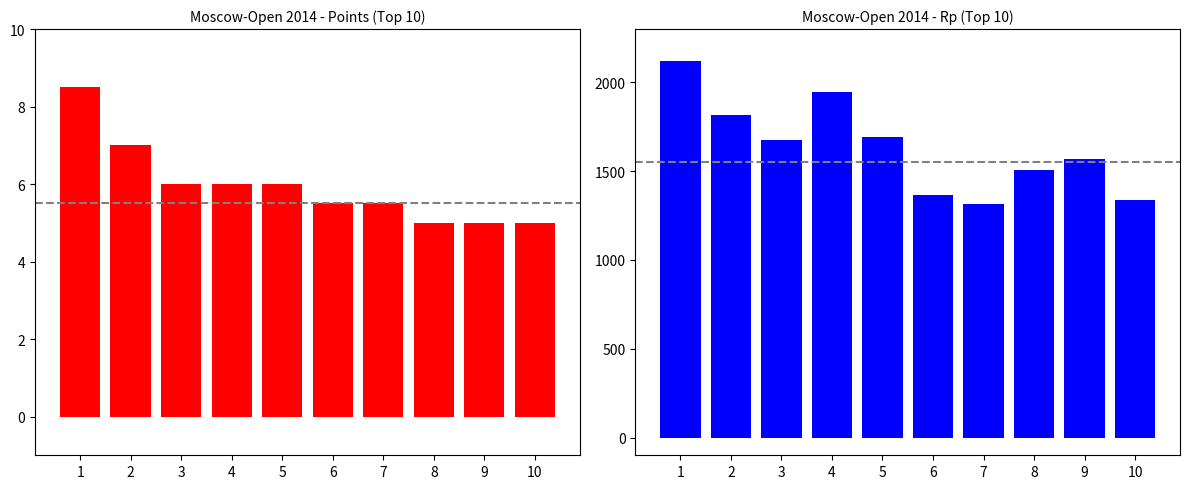

What is the difference between the Rp values at 4 and 2?

131.0